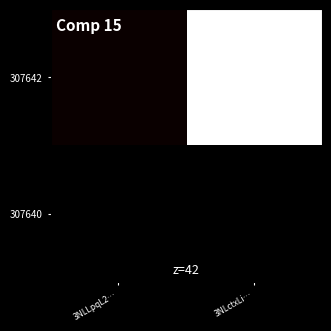

Count the number of data series in this chart.

2